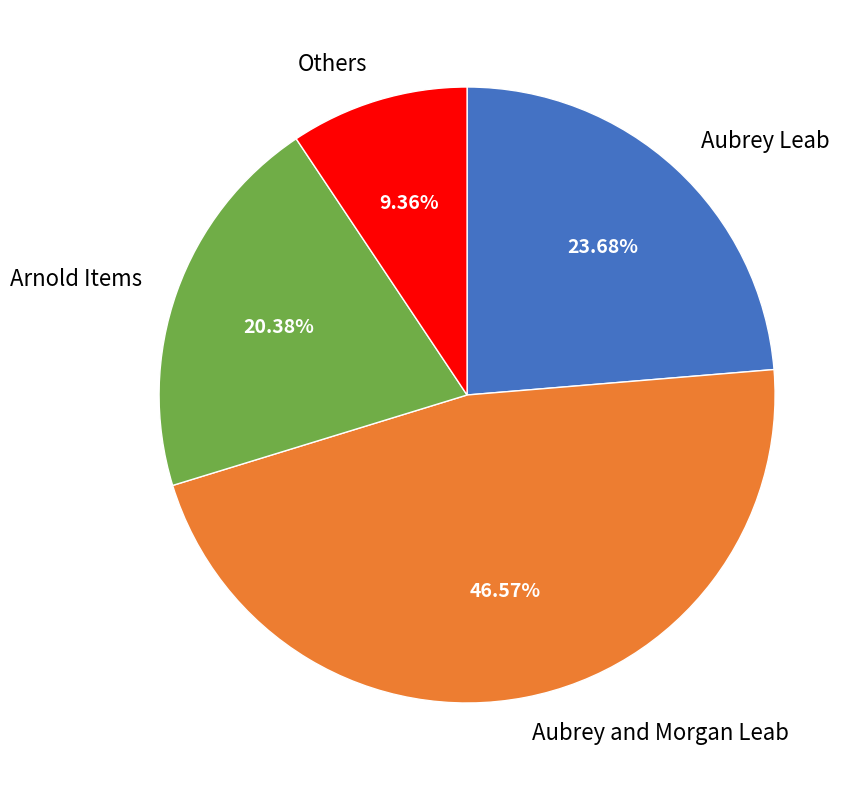

How many slices are in this pie chart?

4